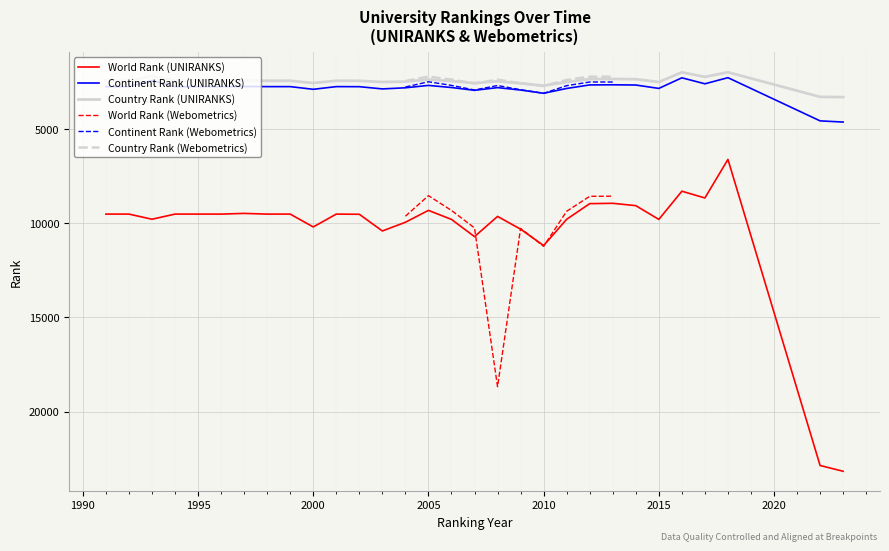

The country rank series shows 2502 at 24. True or false?

True